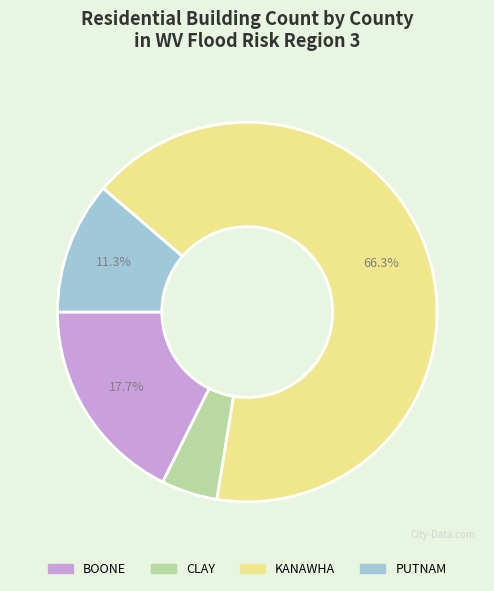

Count the number of slices in the pie.

4